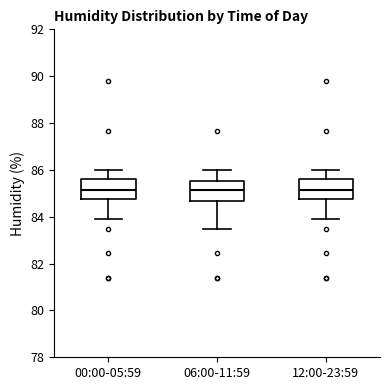

Reading left to right, transcribe this box plot: for each box, give where its median line is, the range the box spans, and where its two whiskers end, as read against the y-axis. The values are not printed on the chart, so give them approximately, as read against the axis.

00:00-05:59: median 85.2, box 84.8 to 85.6, whiskers 84.0 to 86.0
06:00-11:59: median 85.2, box 84.6 to 85.6, whiskers 83.4 to 86.0
12:00-23:59: median 85.2, box 84.8 to 85.6, whiskers 84.0 to 86.0